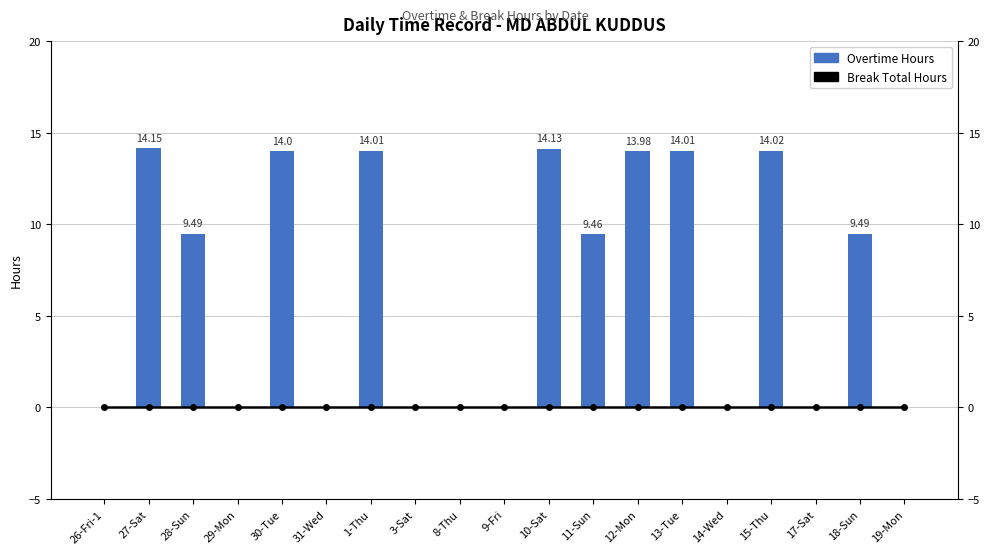

Which series has the widest spread of values?

Overtime Hours